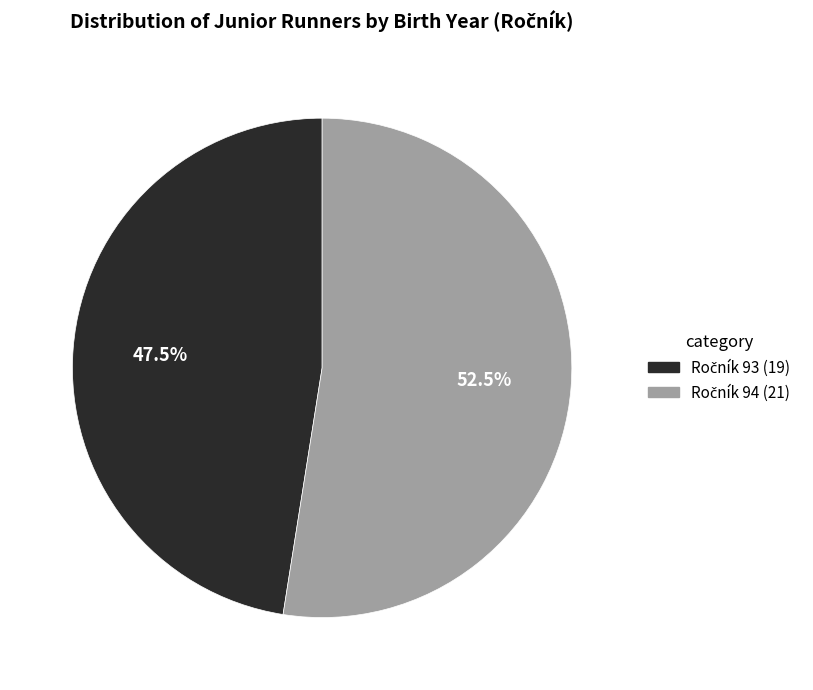

Is there any slice that represents more than half of the pie?

Yes